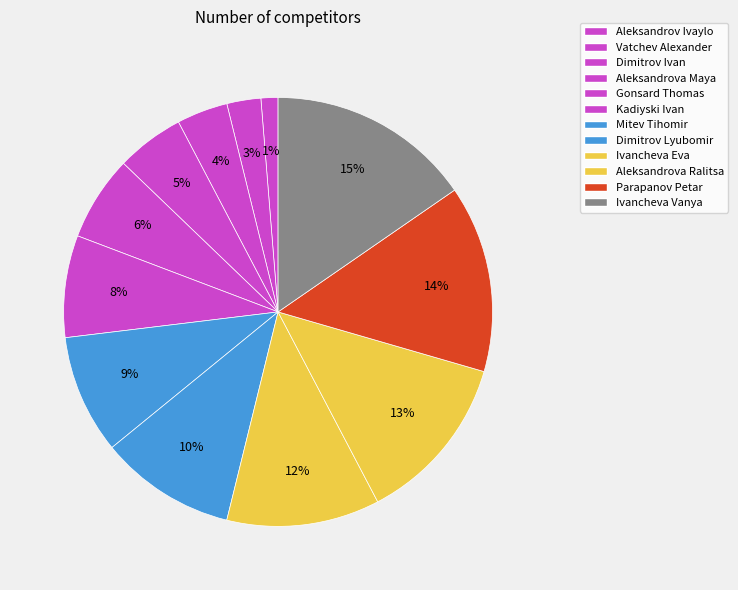

Which slice is the smallest?

Aleksandrov Ivaylo